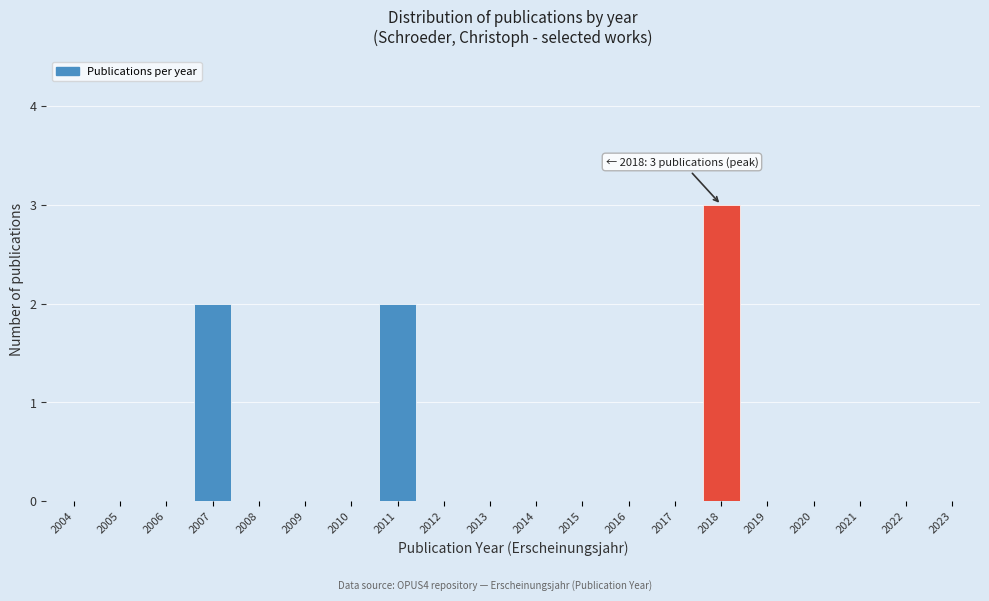

Reading left to right, extract all data points from this chart.

2004=0	2005=0	2006=0	2007=2	2008=0	2009=0	2010=0	2011=2	2012=0	2013=0	2014=0	2015=0	2016=0	2017=0	2018=3	2019=0	2020=0	2021=0	2022=0	2023=0